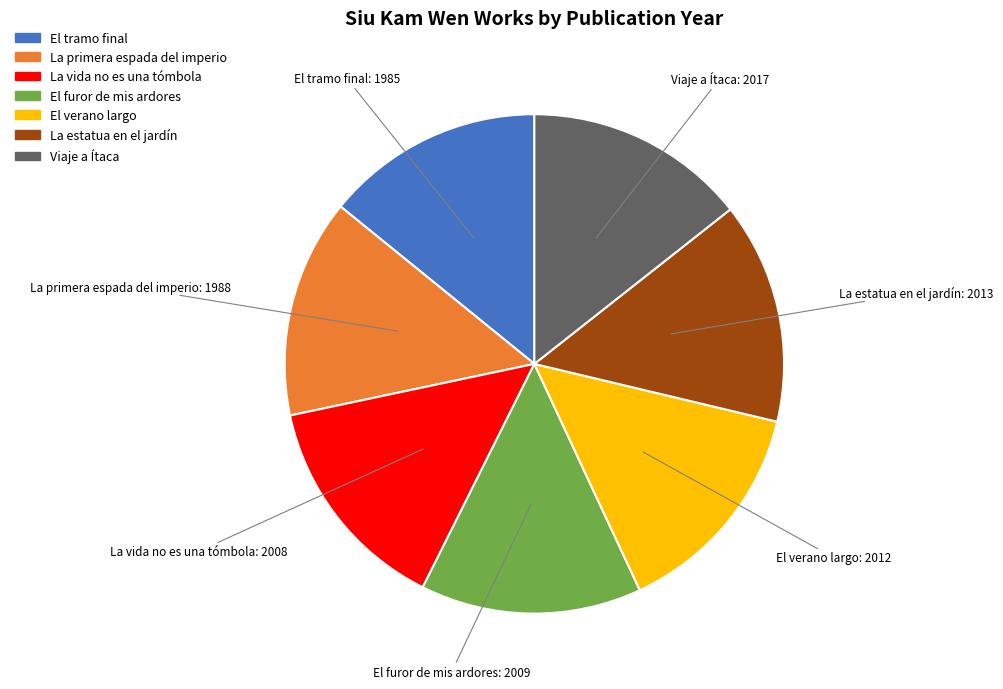

Combined, do La estatua en el jardín and La vida no es una tómbola account for over 50%?

No